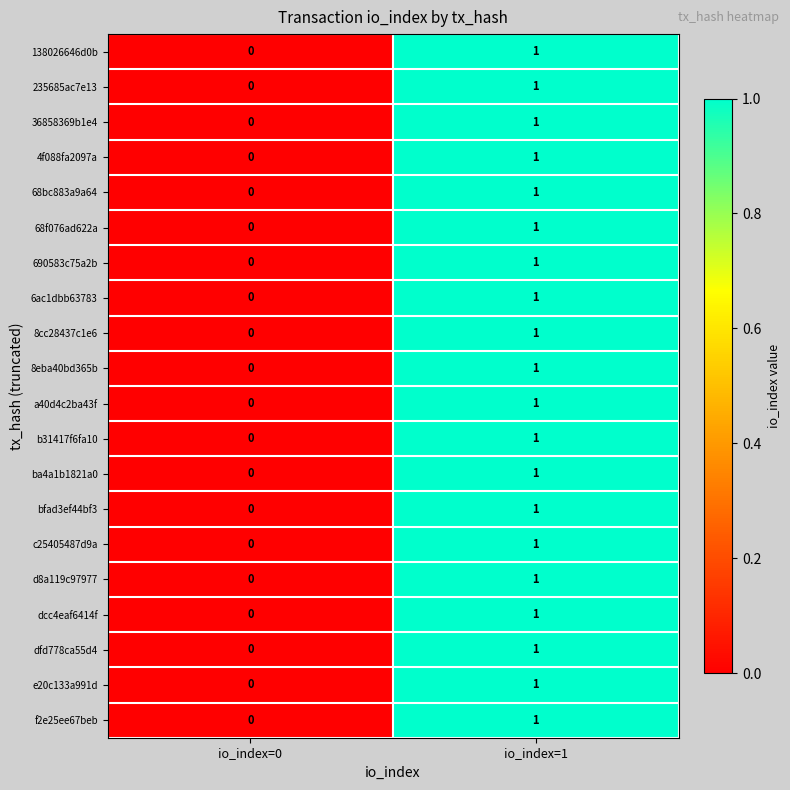

True or false: 8eba40bd365b has a value of 1 at io_index=1.

True